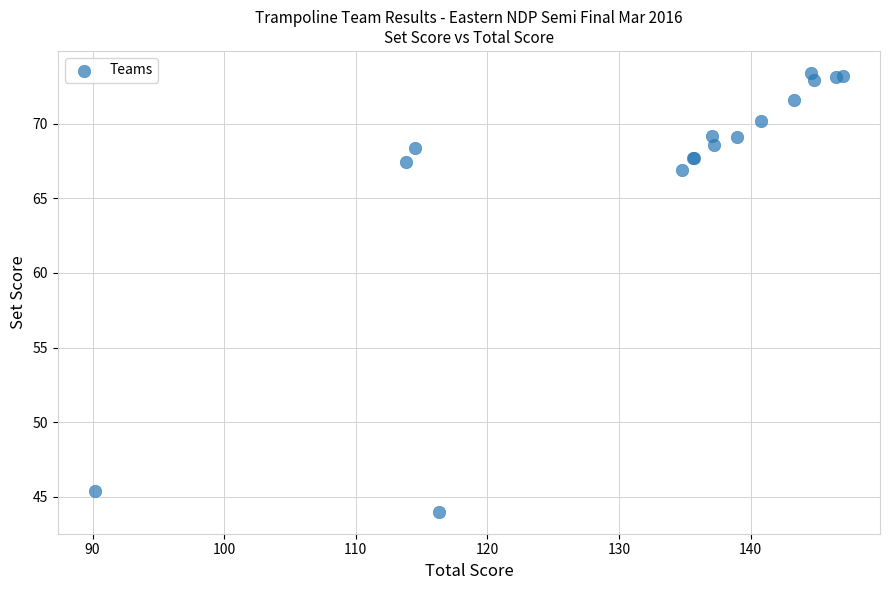

What Y value in the scatter plot is closest to 58?

66.9